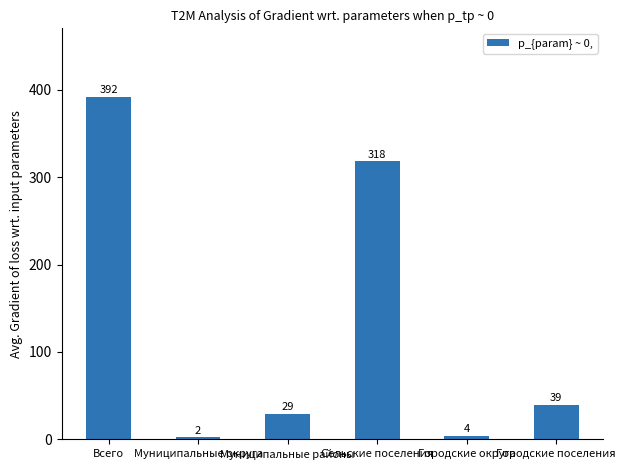

What is the greatest value displayed?

392